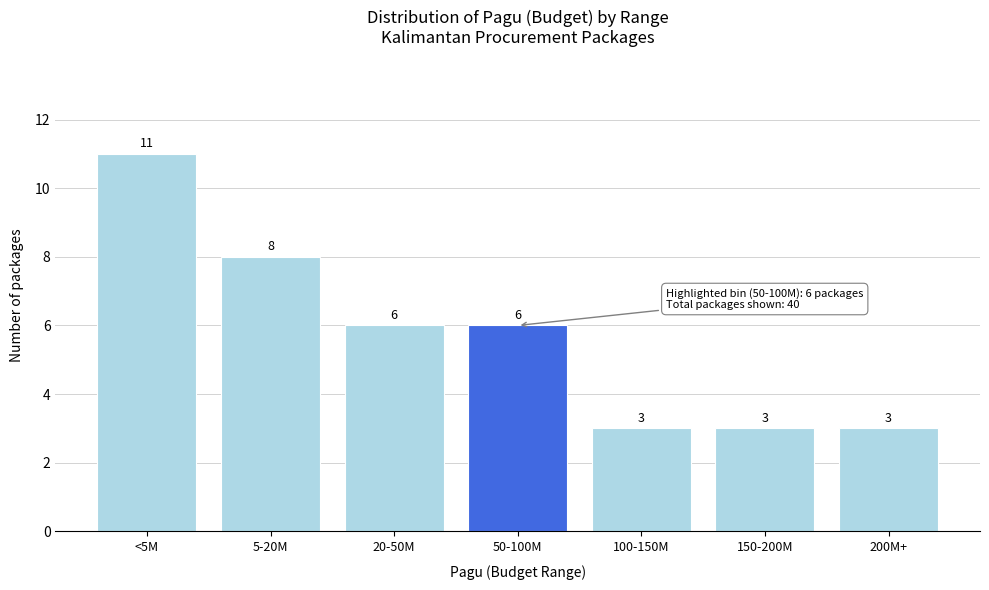

Reading left to right, extract all data points from this chart.

<5M=11	5-20M=8	20-50M=6	50-100M=6	100-150M=3	150-200M=3	200M+=3